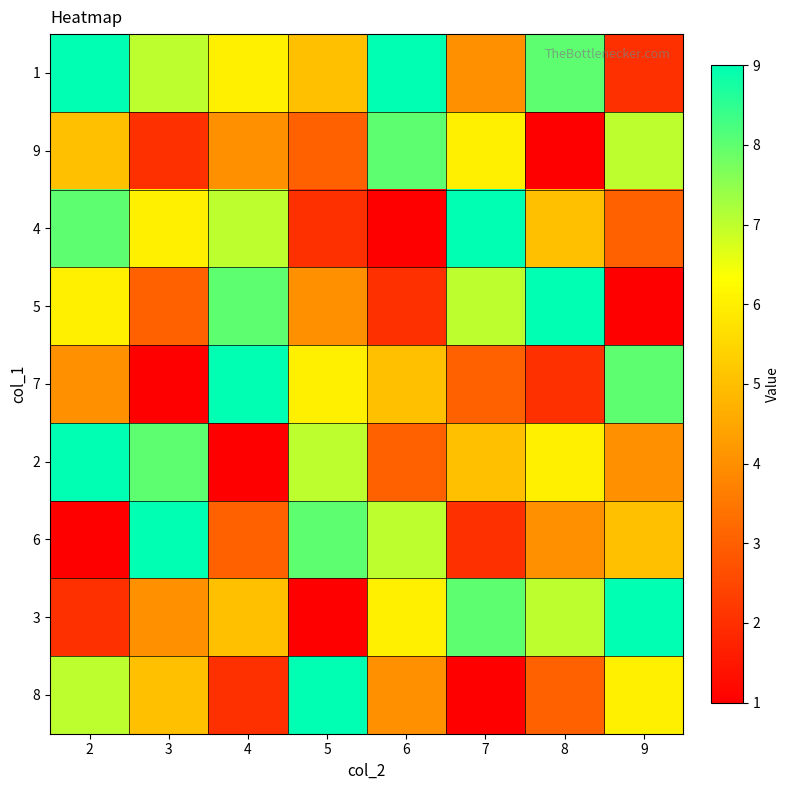

Reading left to right, list all the values displayed in this chart.

1: 2=9	3=7	4=6	5=5	6=9	7=4	8=8	9=2
9: 2=5	3=2	4=4	5=3	6=8	7=6	8=1	9=7
4: 2=8	3=6	4=7	5=2	6=1	7=9	8=5	9=3
5: 2=6	3=3	4=8	5=4	6=2	7=7	8=9	9=1
7: 2=4	3=1	4=9	5=6	6=5	7=3	8=2	9=8
2: 2=9	3=8	4=1	5=7	6=3	7=5	8=6	9=4
6: 2=1	3=9	4=3	5=8	6=7	7=2	8=4	9=5
3: 2=2	3=4	4=5	5=1	6=6	7=8	8=7	9=9
8: 2=7	3=5	4=2	5=9	6=4	7=1	8=3	9=6